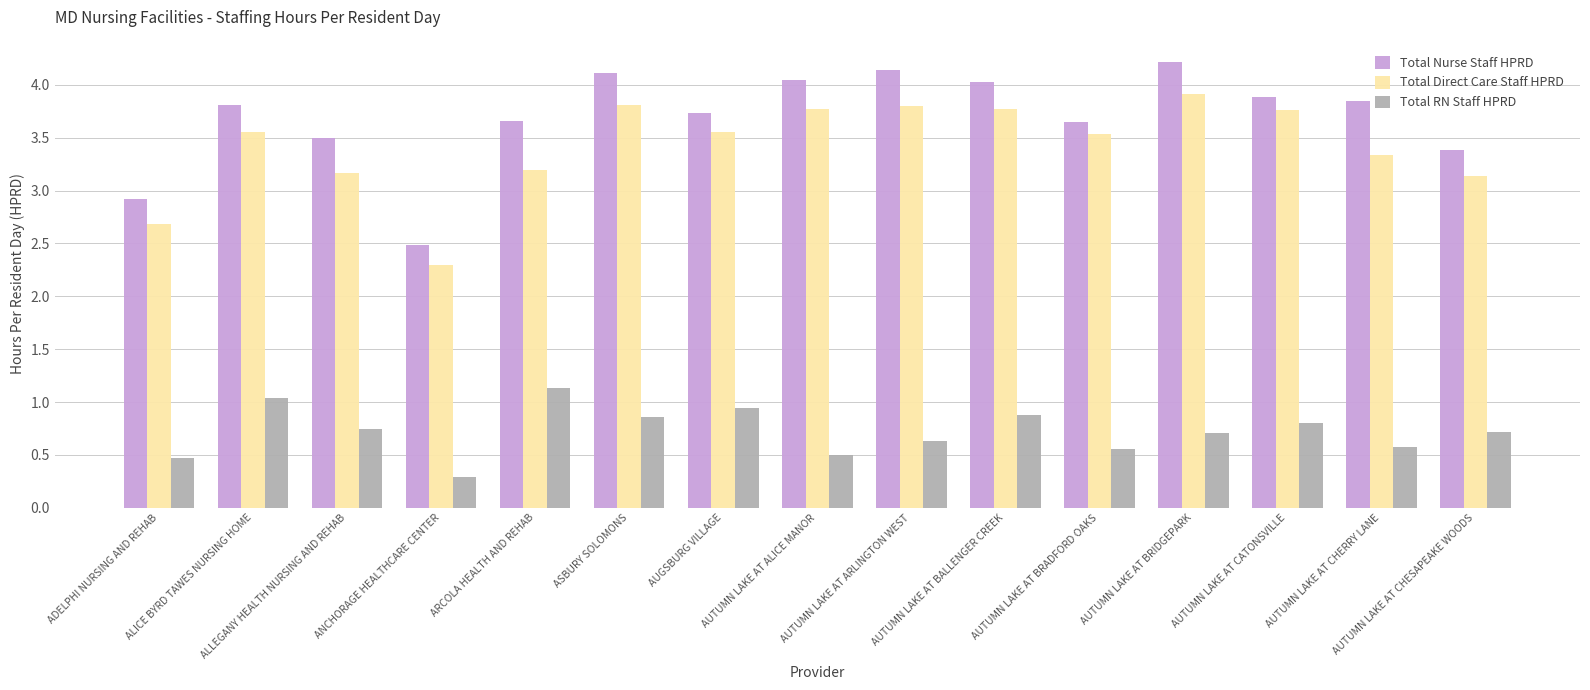

Which series has the largest total across all categories?

Total Nurse Staff HPRD